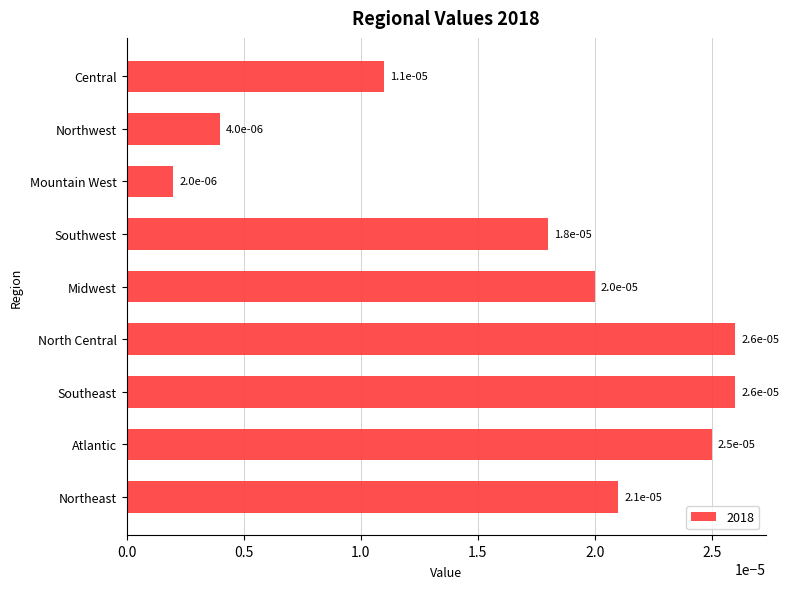

Count the number of categories in the chart.

9